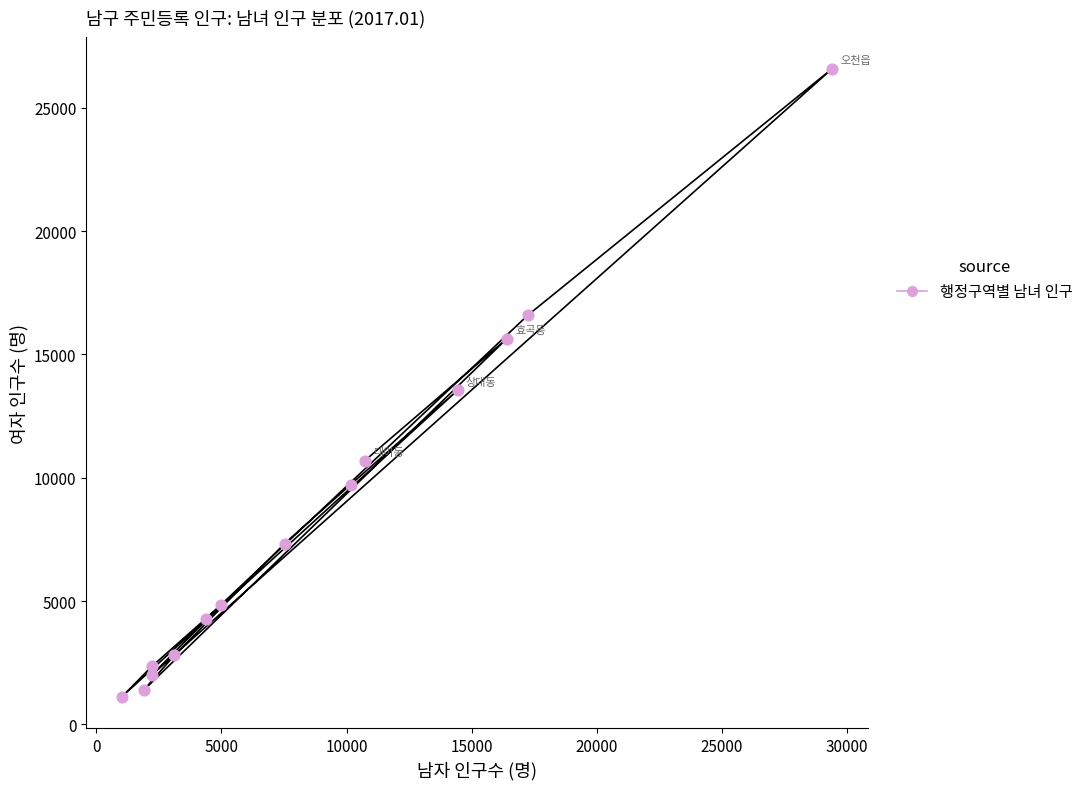

What is the range of X values (max minus min)?

28377